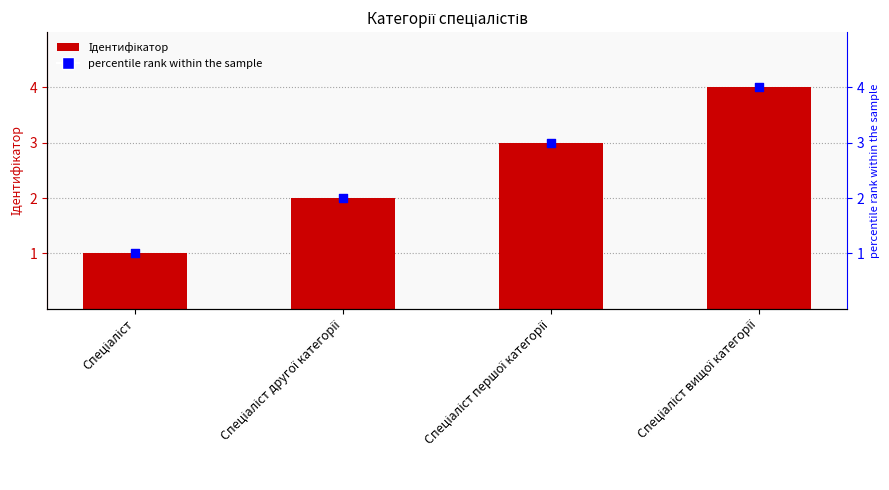

Which series reaches the maximum Y coordinate?

Ідентифікатор